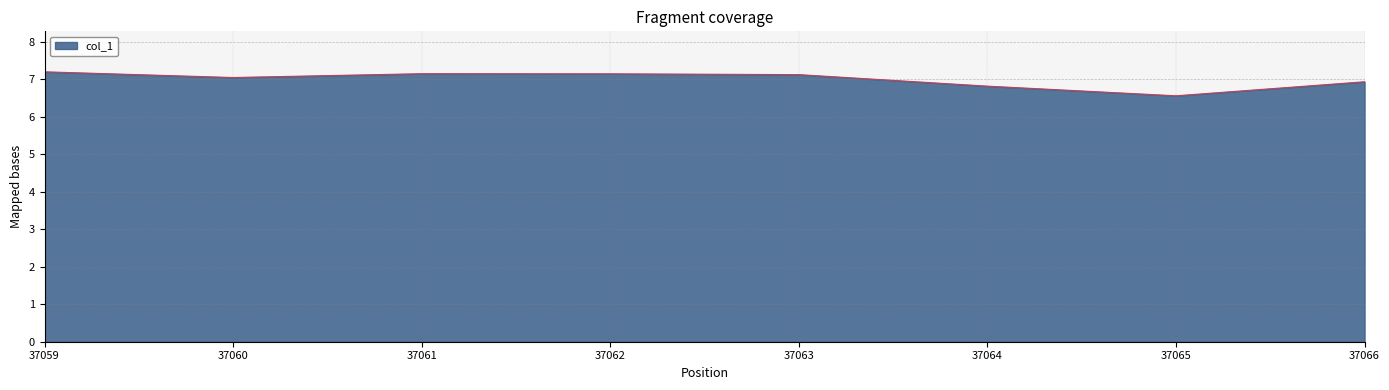

The value at 37064 is 9.5. True or false?

False